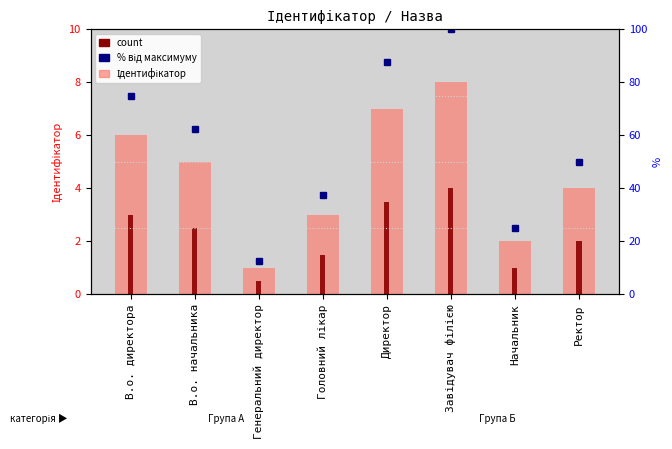

Does the chart contain any negative values?

No